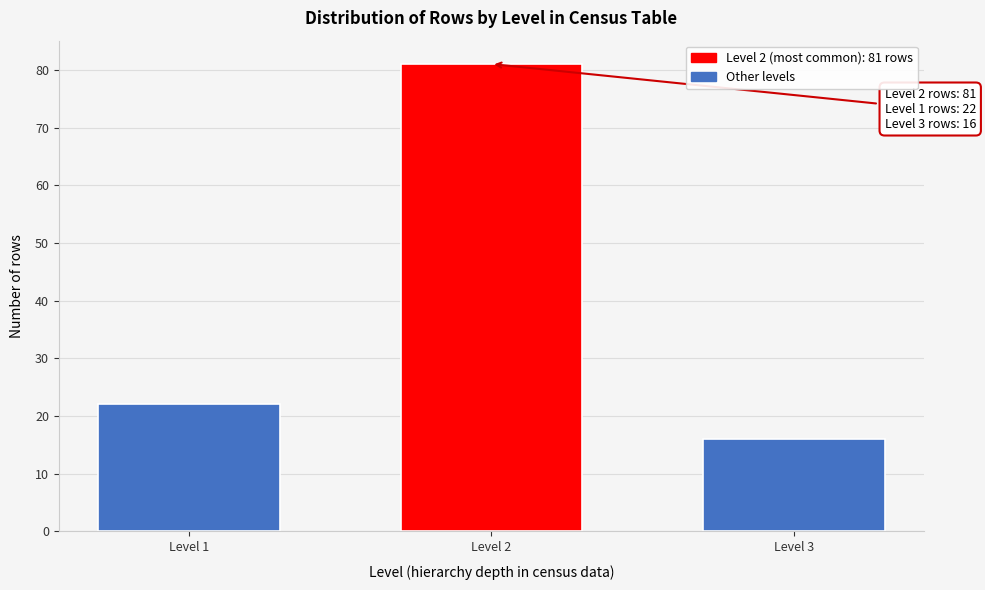

Reading left to right, what are all the values shown in this chart?

Level 1=22	Level 2=81	Level 3=16